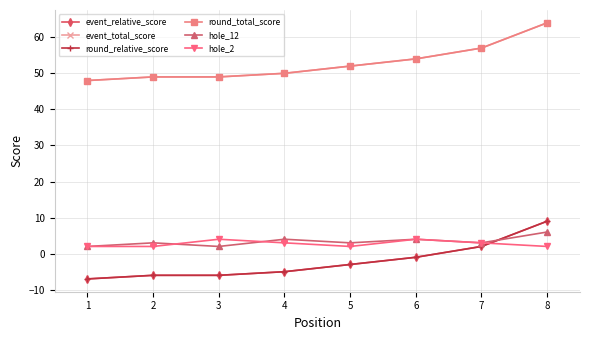

Between 1 and 7, which is larger?

7